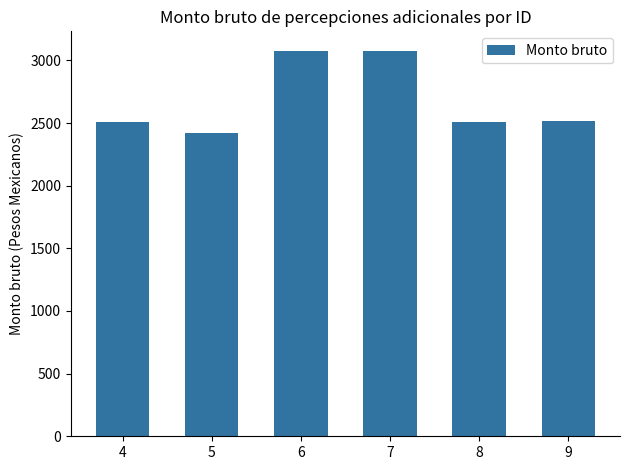

Approximately how many times larger is the value at 6 compared to 4?

1.2